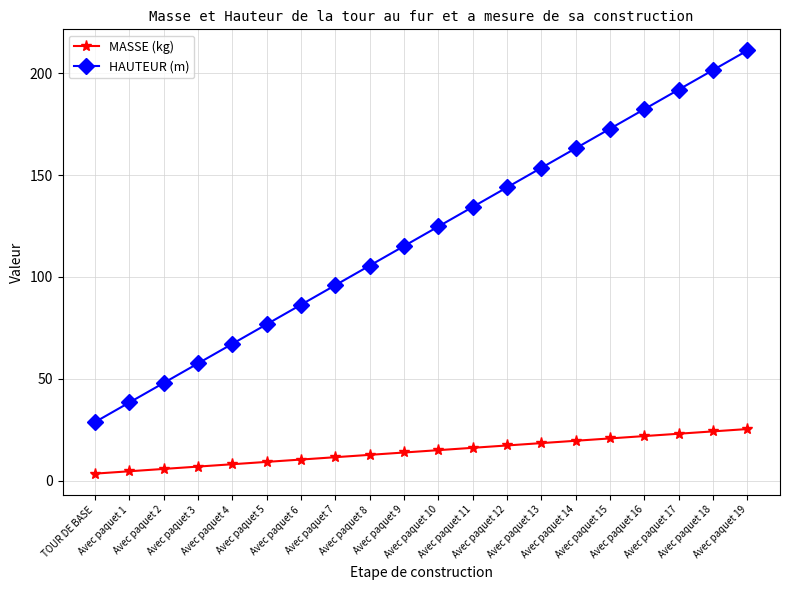

What is the value of the HAUTEUR (m) point at the 5th from the left?

67.2